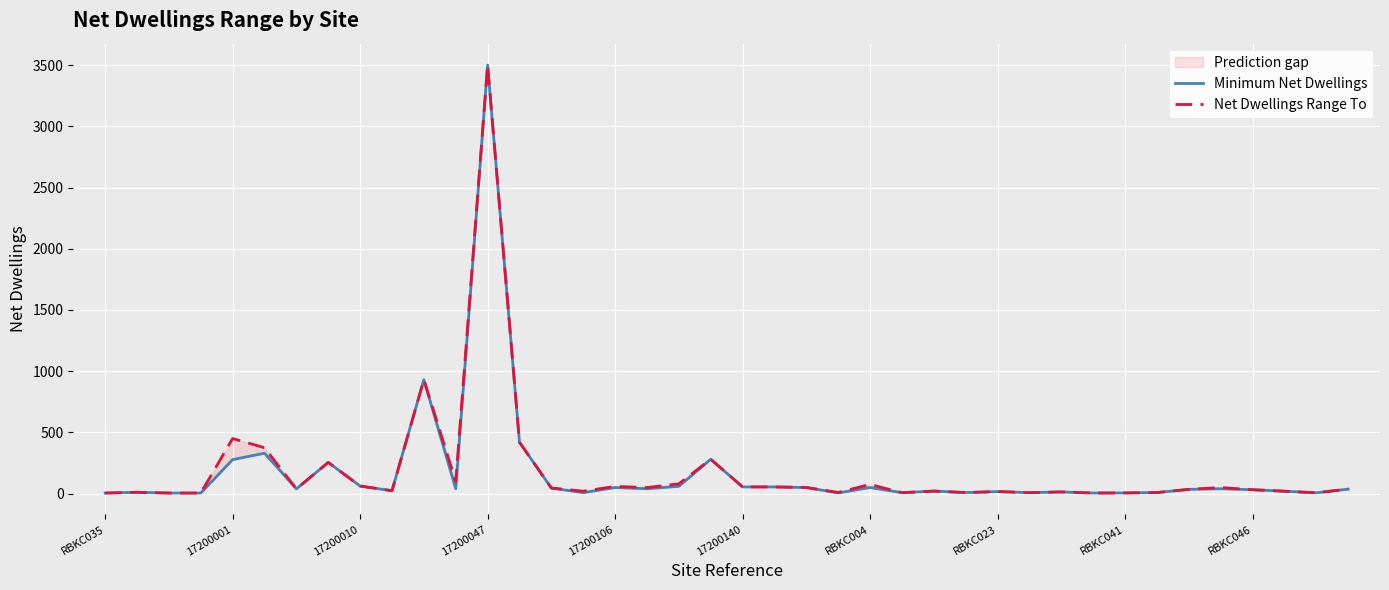

How many distinct data groups are displayed?

2